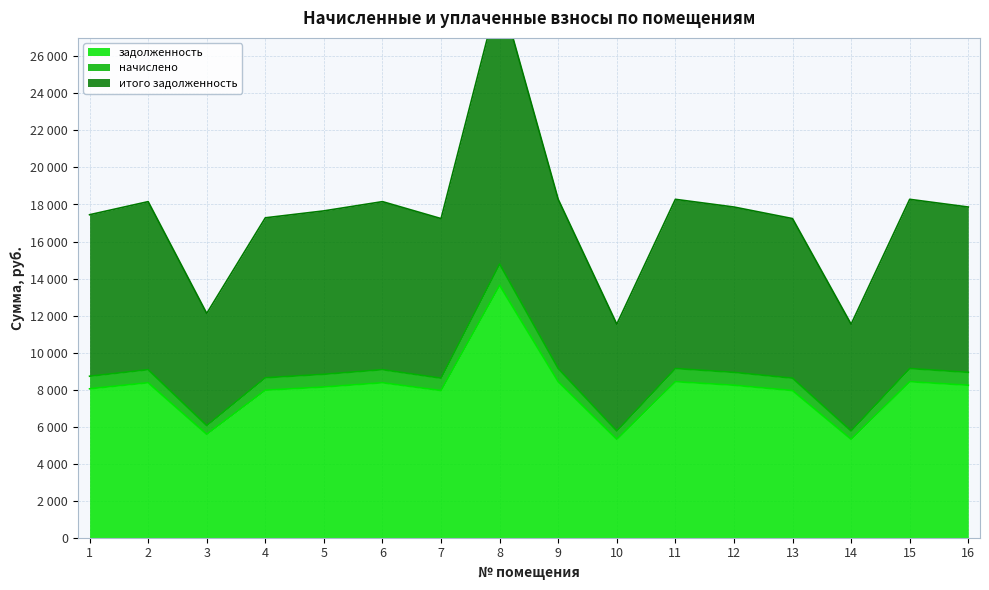

Reading left to right, extract all data points from this chart.

задолженность: 8044.8	8371.2	5587.2	7968.0	8140.8	8371.2	7948.8	13632.0	8428.8	5318.4	8428.8	8236.8	7948.8	5318.4	8428.8	8236.8
начислено: 8723.6	9077.5	6058.6	8640.3	8827.7	9077.5	8619.5	14782.2	9140.0	5767.1	9140.0	8931.8	8619.5	5767.1	9140.0	8931.8
итого задолженность: 17447.2	18155.0	12117.2	17280.6	17655.4	18155.0	17239.0	29564.4	18280.0	11534.3	18280.0	17863.6	17239.0	11534.3	18280.0	17863.6